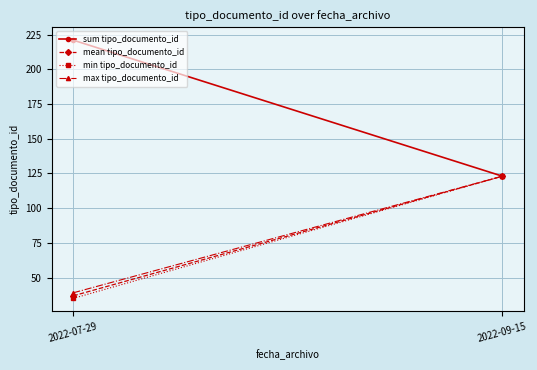

What is the average value of the sum tipo_documento_id series?

172.0